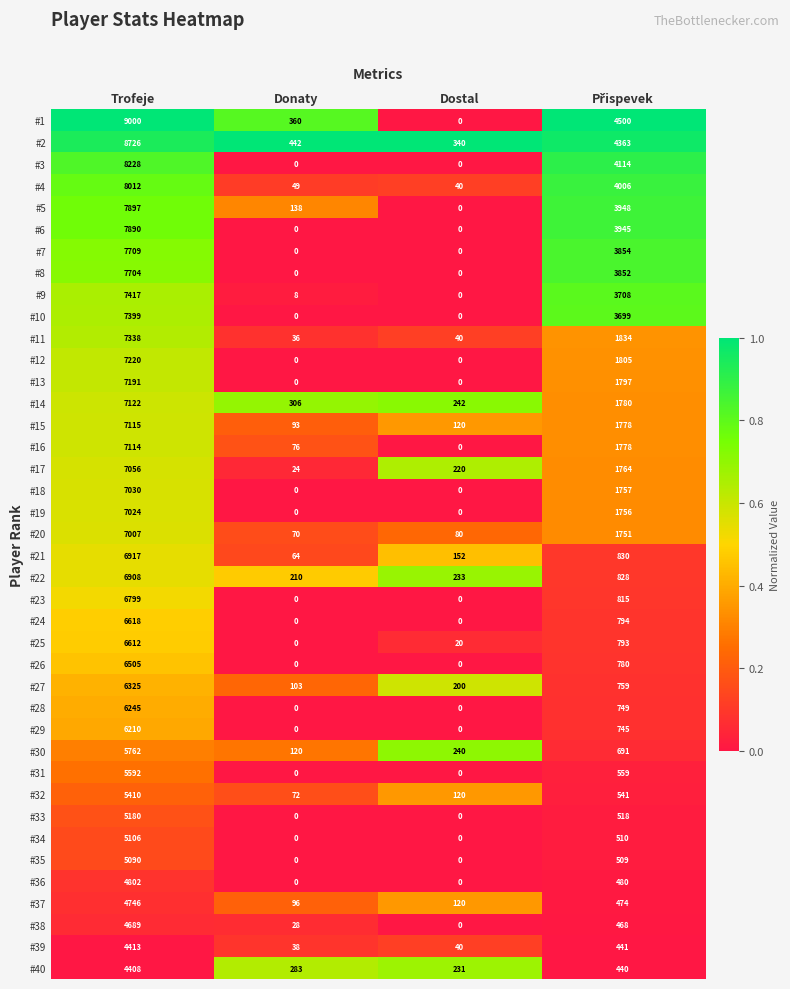

Between Trofeje and Donaty, which series saw the biggest shift?

#1